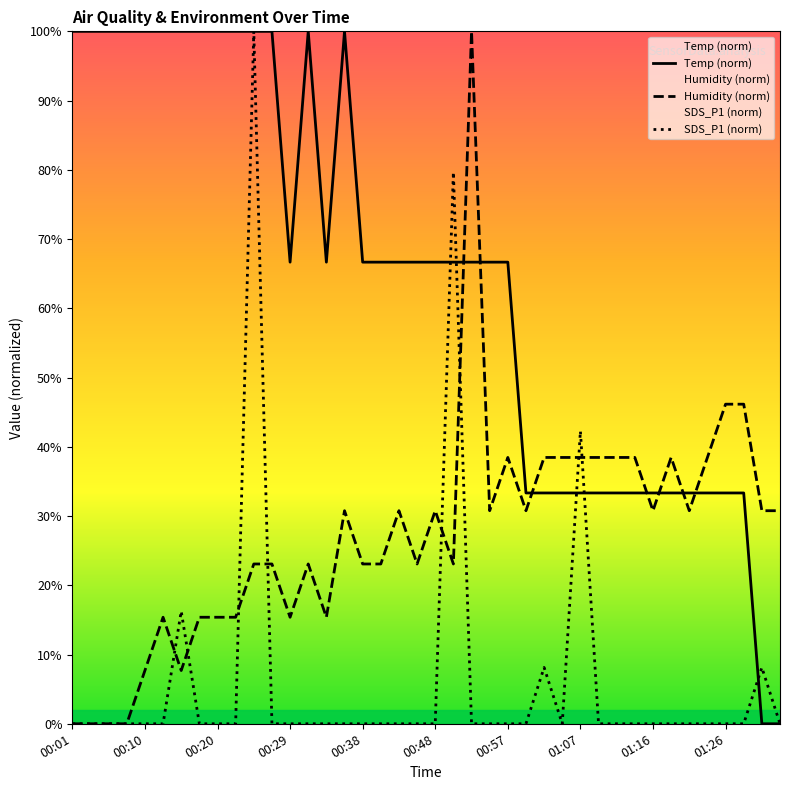

What is the maximum value for Humidity (norm)?

100.0